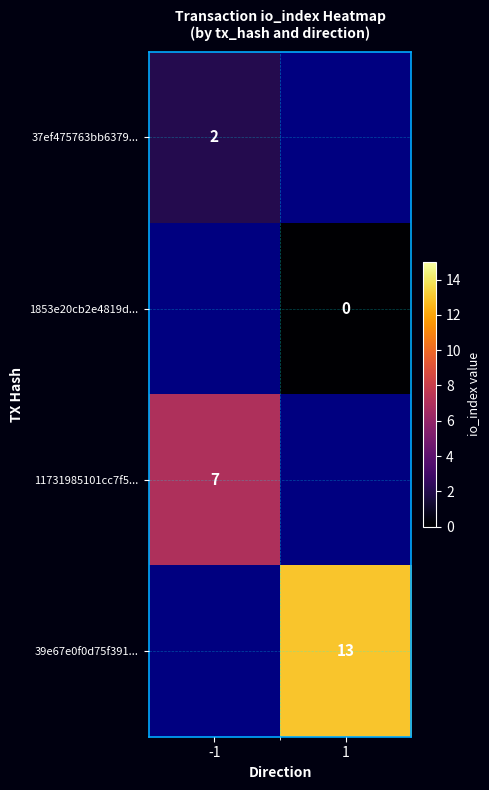

The value of 39e67e0f0d75f391... at 1 is 9. True or false?

False